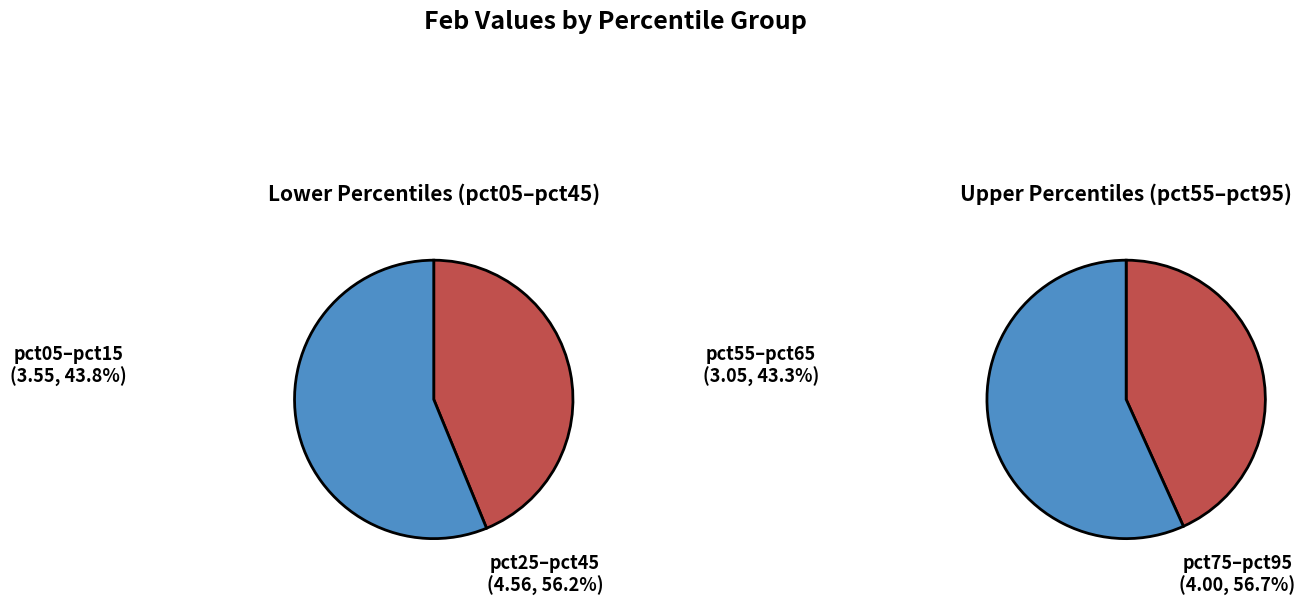

Combined, do pct65 and pct75 account for over 50%?

No